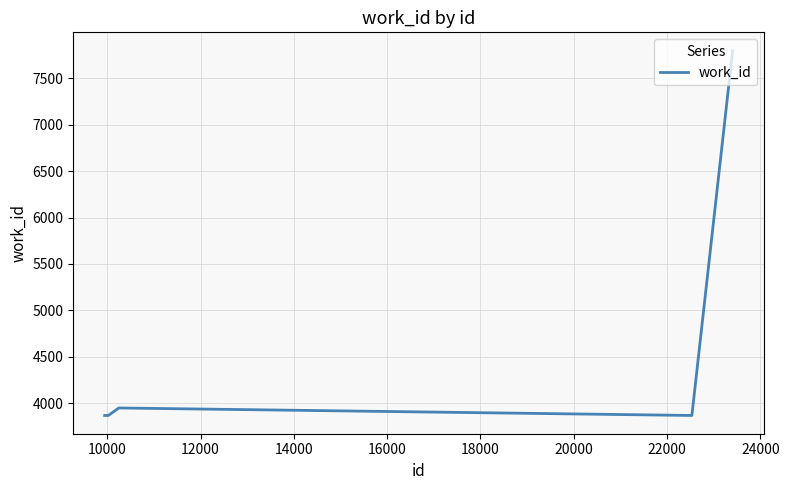

What is the difference between the second highest and second lowest values?

81